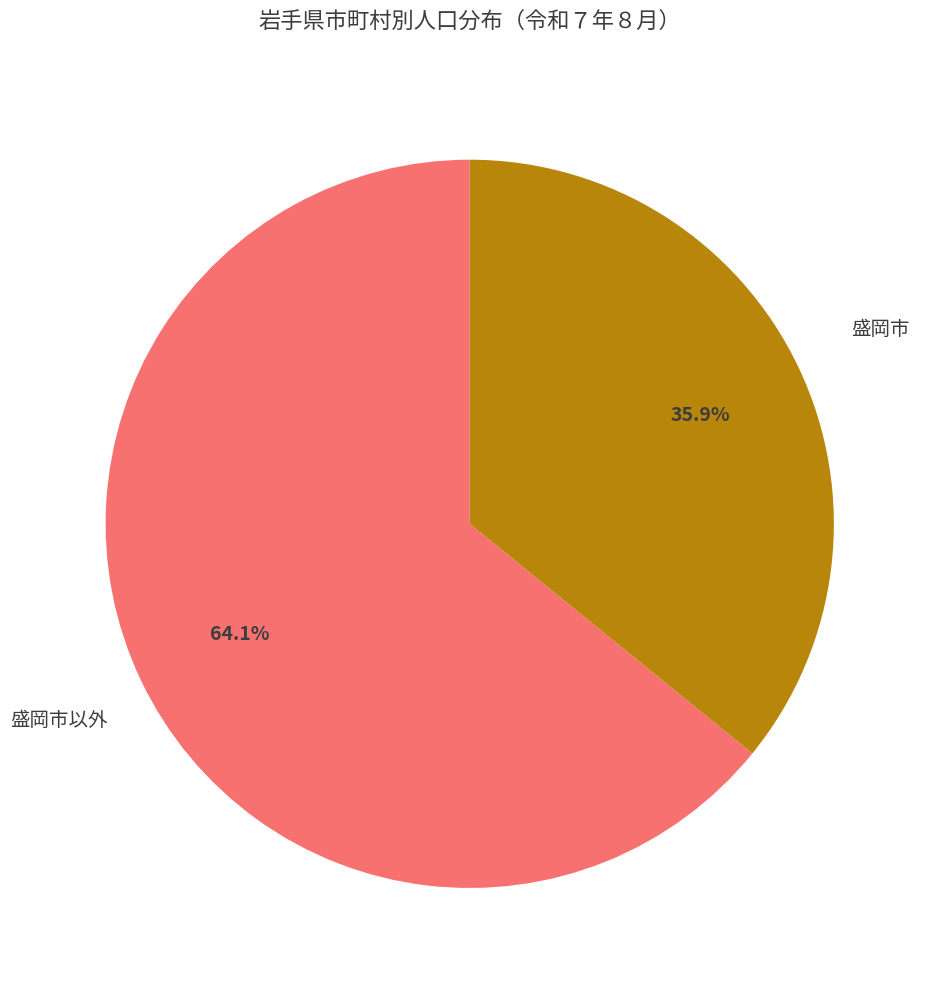

What is the total percentage of 盛岡市以外 and 盛岡市?

100.0%